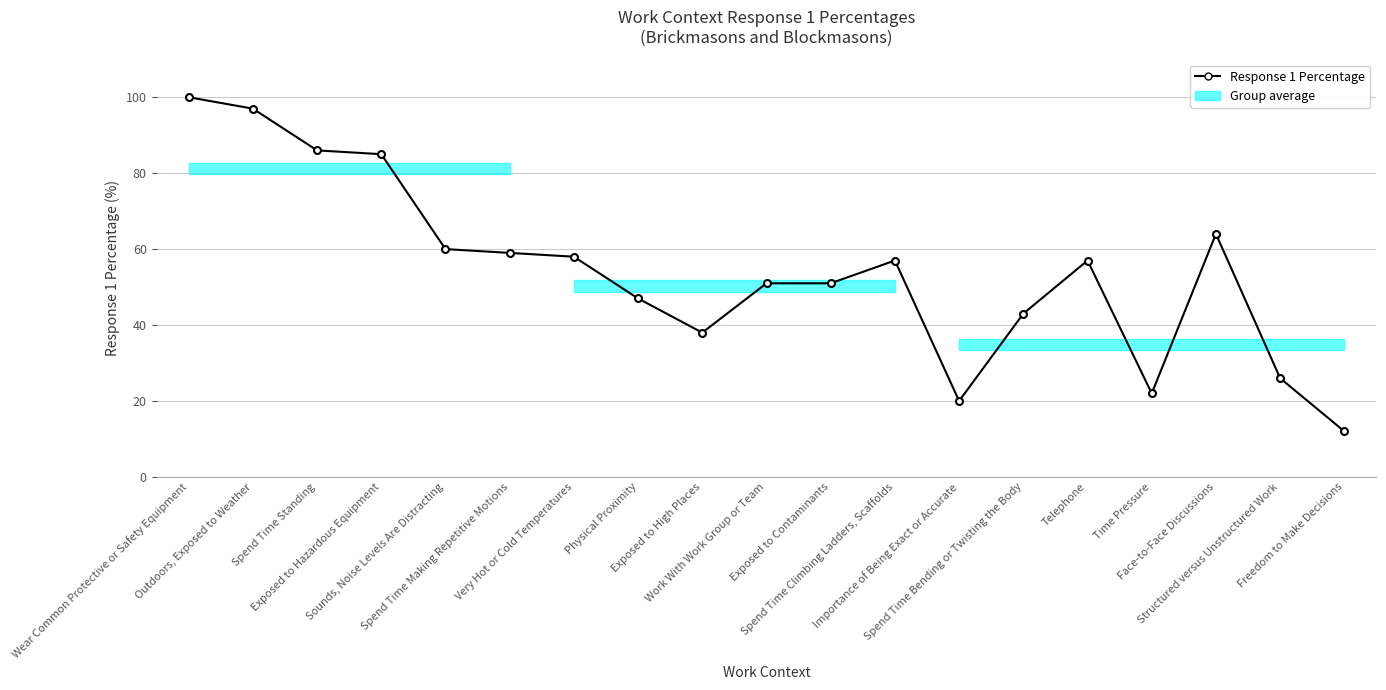

Which has a higher value, Spend Time Standing or Physical Proximity?

Spend Time Standing